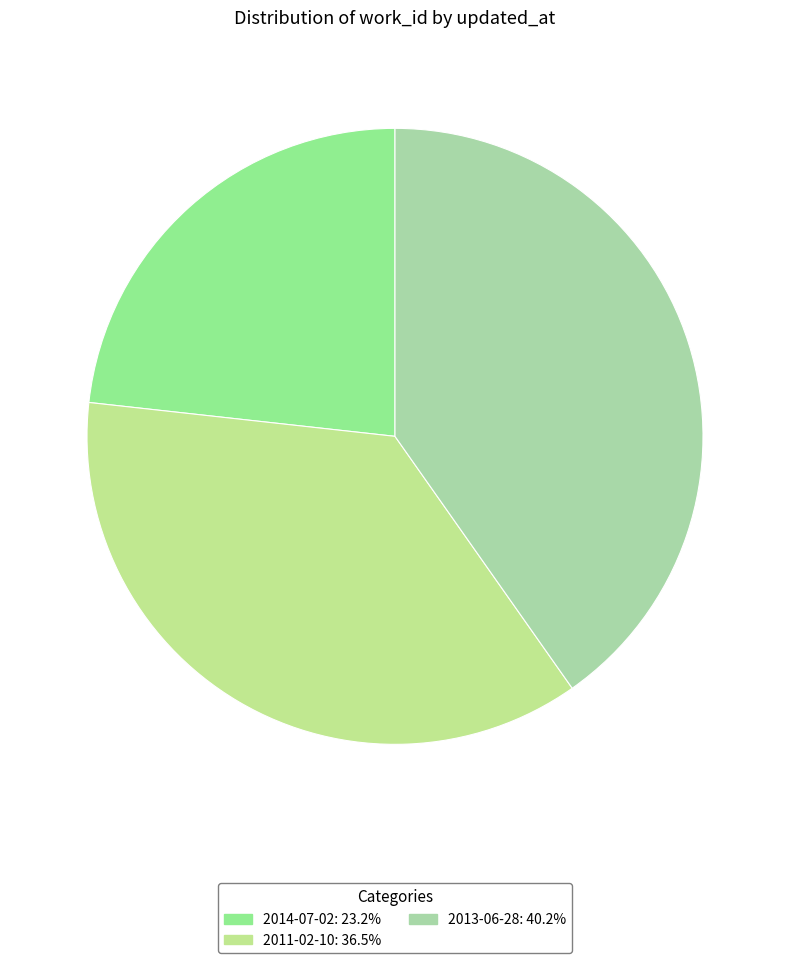

How many slices are in this pie chart?

3